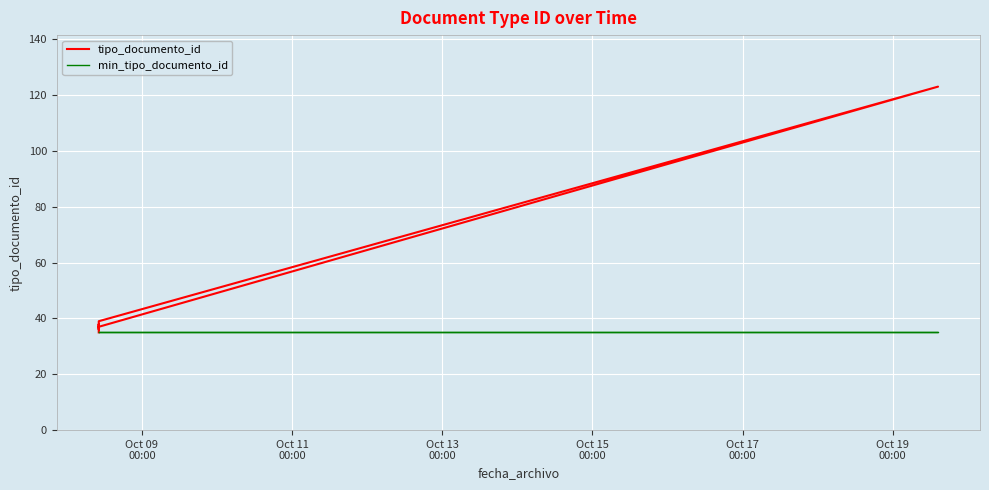

What position from the right is Oct 17
00:00?

2